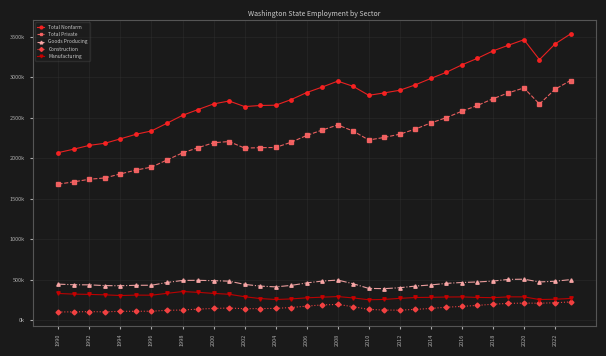

Which series has the widest spread of values?

Total Nonfarm